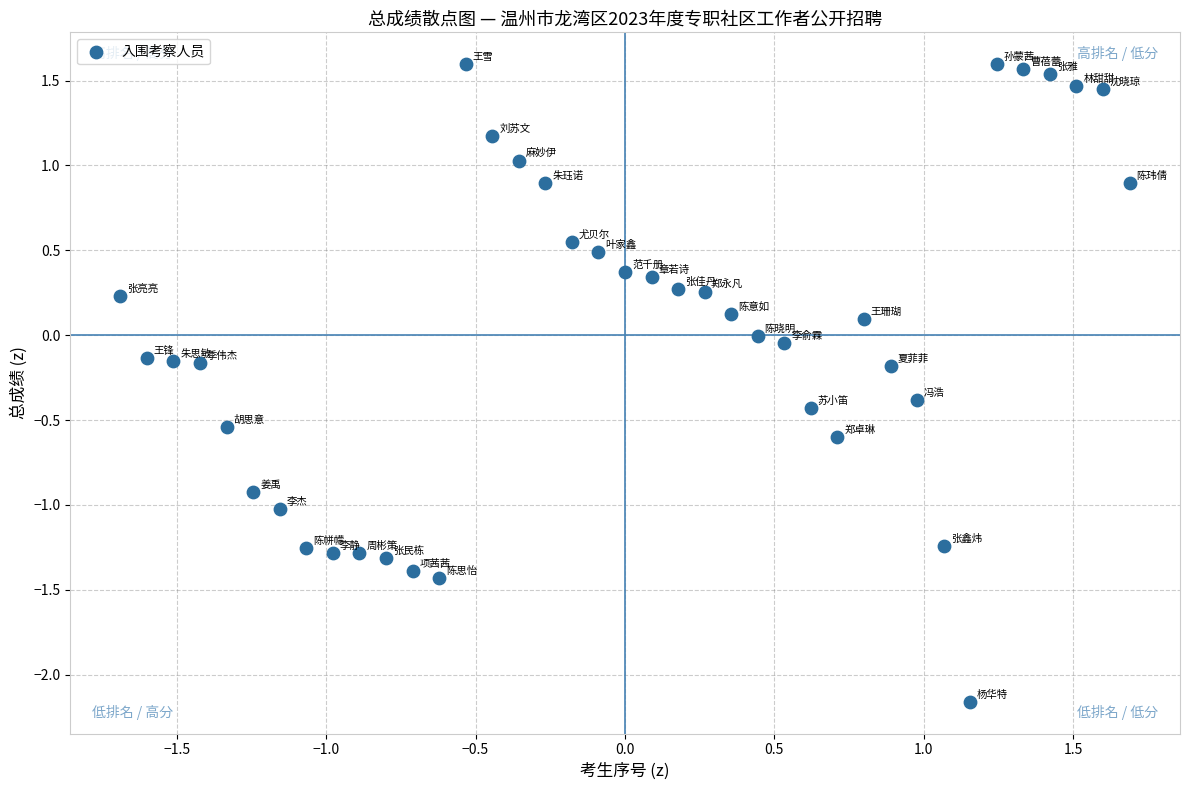

What is the range of X values (max minus min)?

3.4